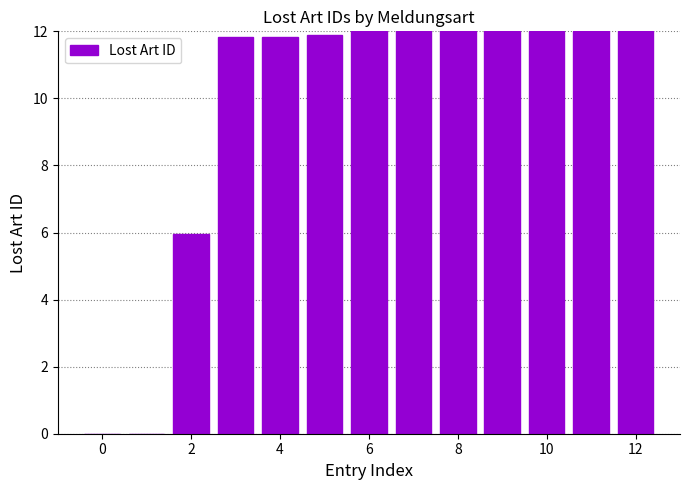

What is the sum of all values?

125.5